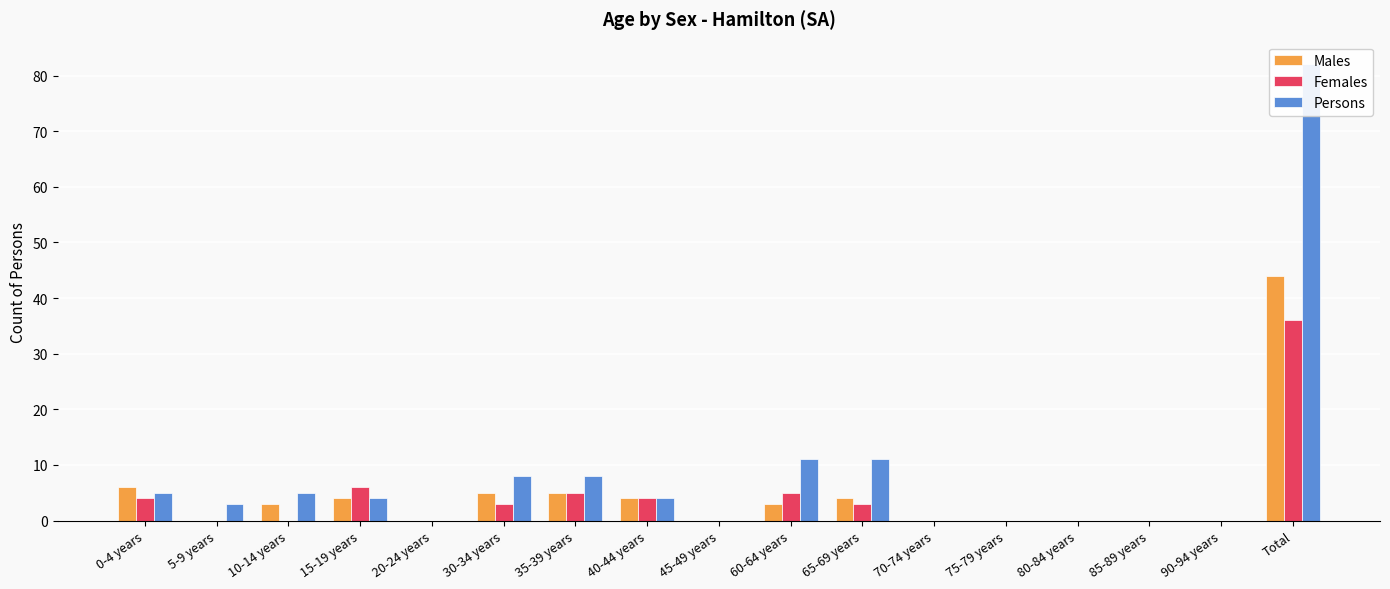

At which category is the sum across all series the highest?

Total